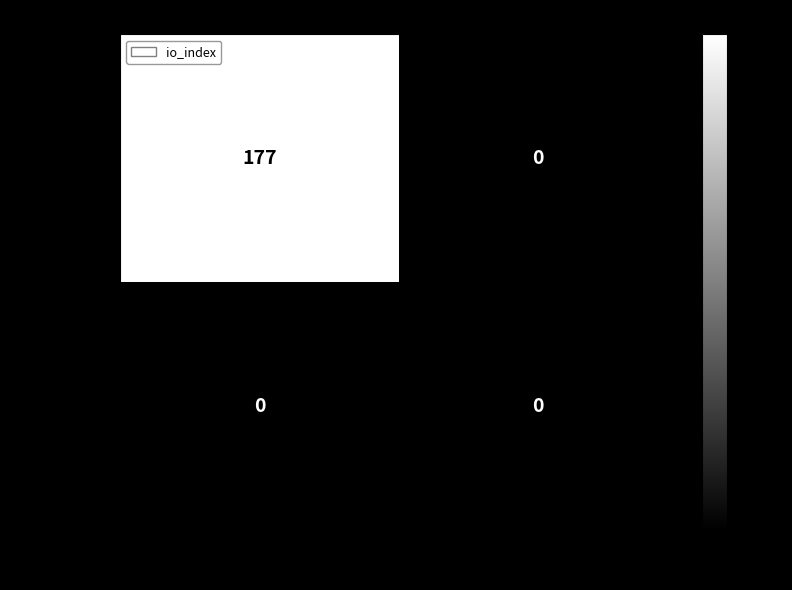

What is the spread (max minus min) of values at -1?

177